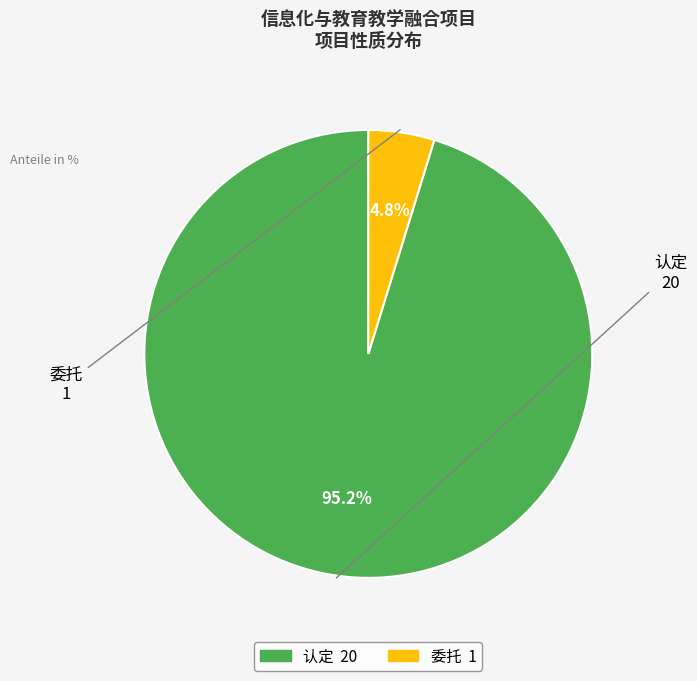

Do 认定 and 委托 together represent more than half of the pie?

Yes